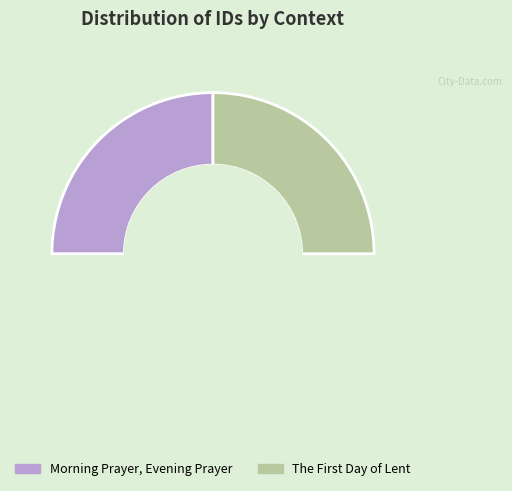

What is the largest slice in the pie chart?

The First Day of Lent